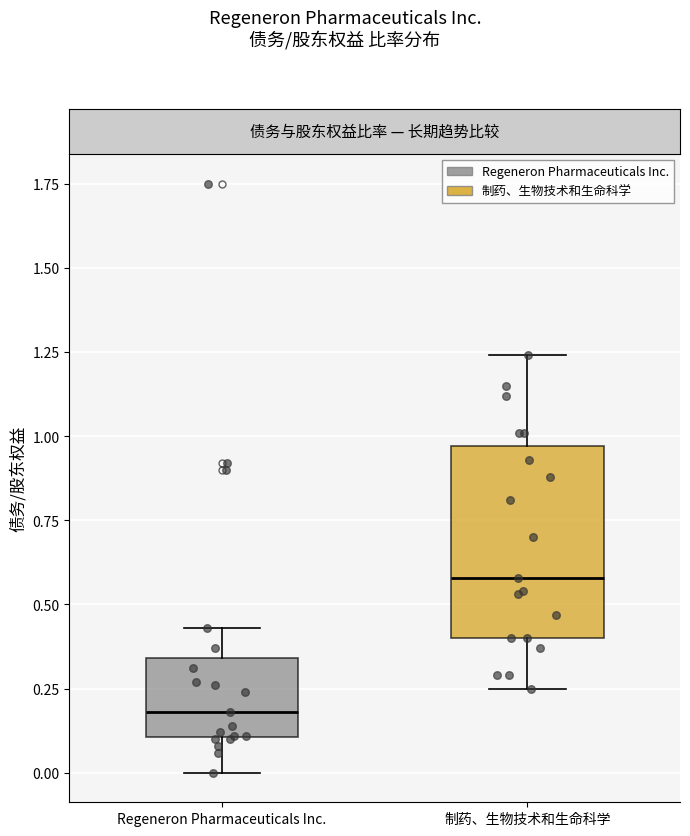

Where is the lower edge of the box for Regeneron Pharmaceuticals Inc. on the y-axis? The values are not printed on the chart, so give them approximately, as read against the axis.

0.10